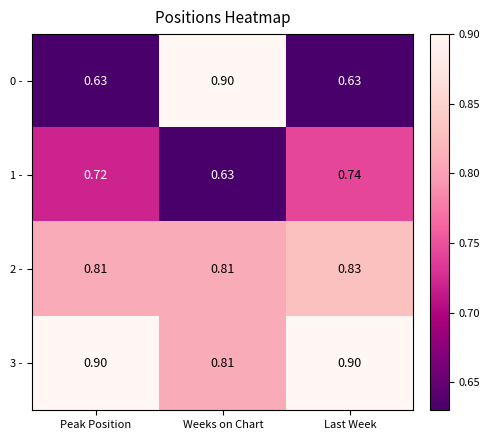

Rank the categories by 1 - value from highest to lowest.

Last Week, Peak Position, Weeks on Chart